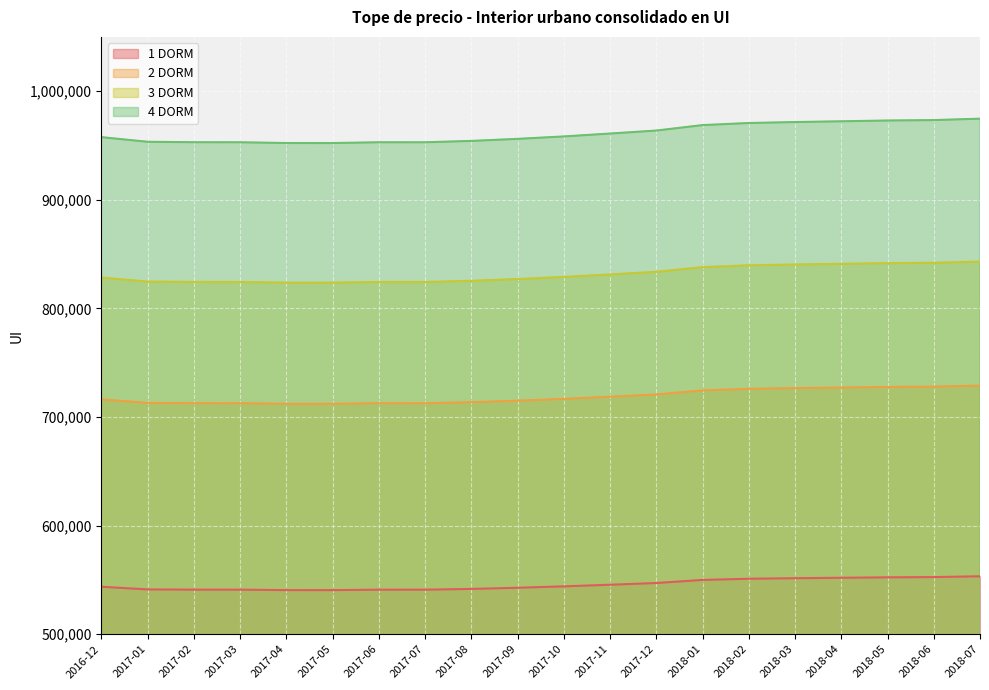

Rank the series by their maximum value, from lowest to highest.

1 DORM, 2 DORM, 3 DORM, 4 DORM